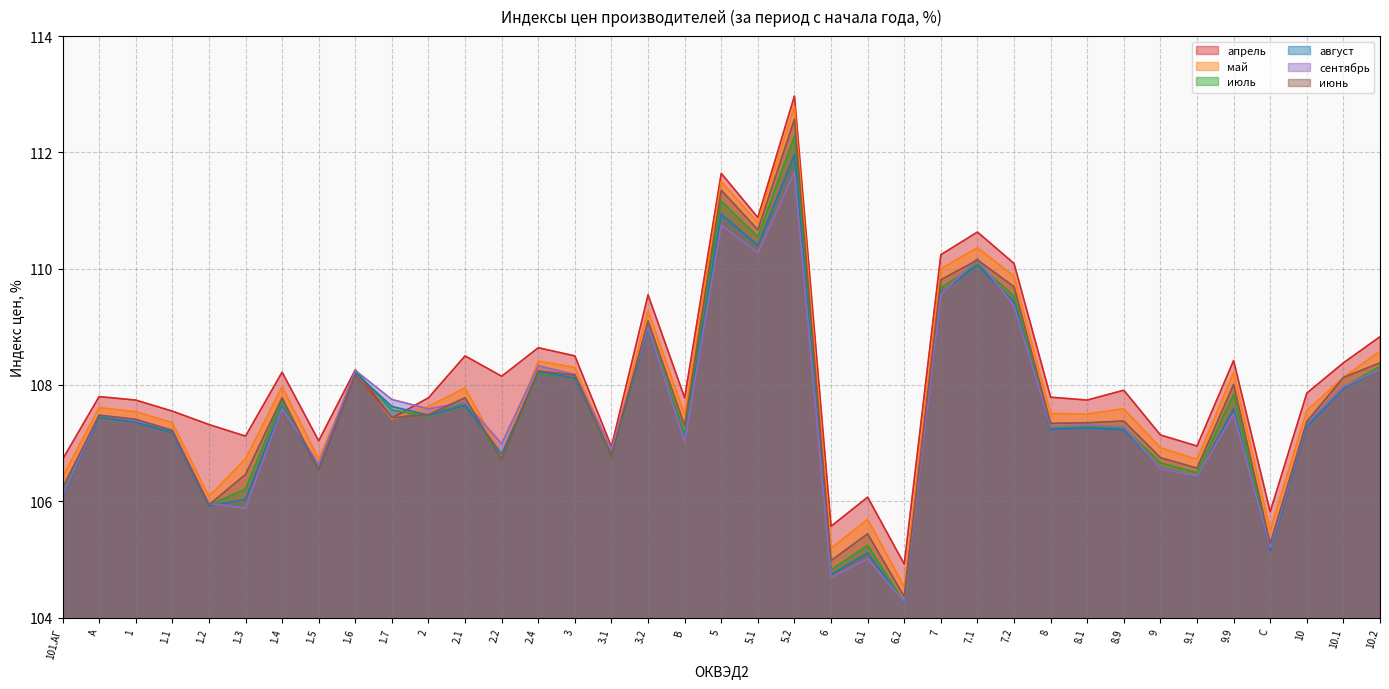

Between 9.1 and 2.1, which is larger?

2.1